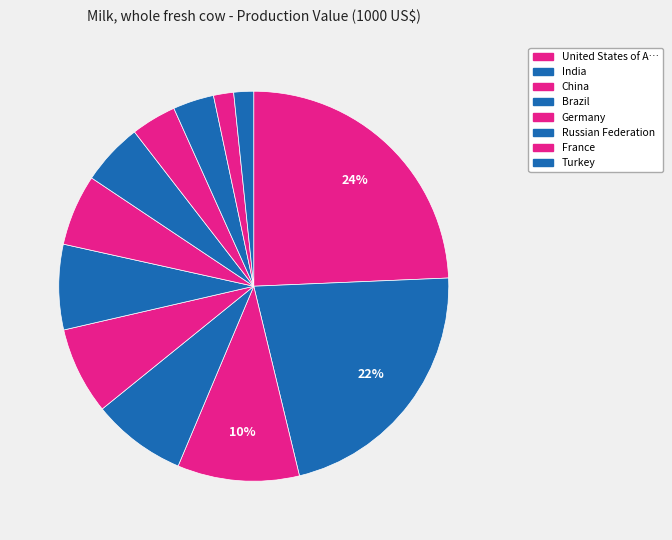

To the nearest percent, what is the difference between the largest and smallest slice percentages?

23%